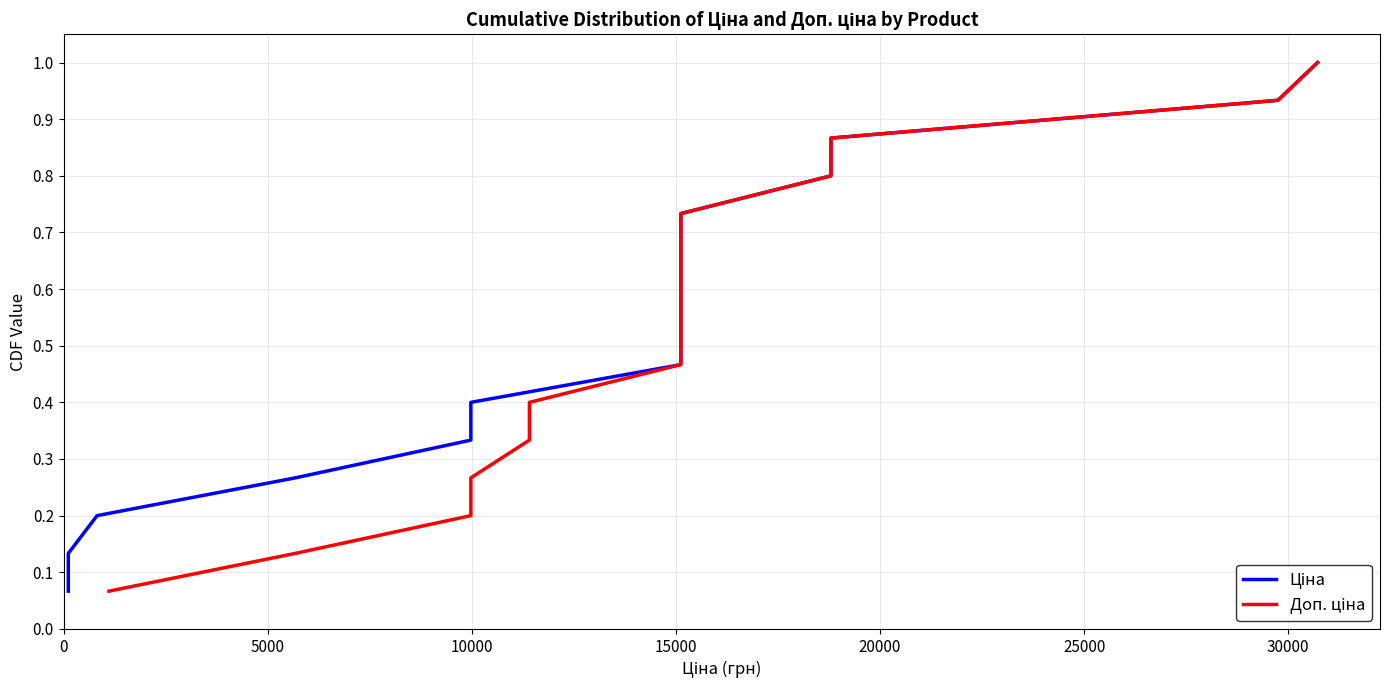

Does the chart display data point markers on the line(s)?

No